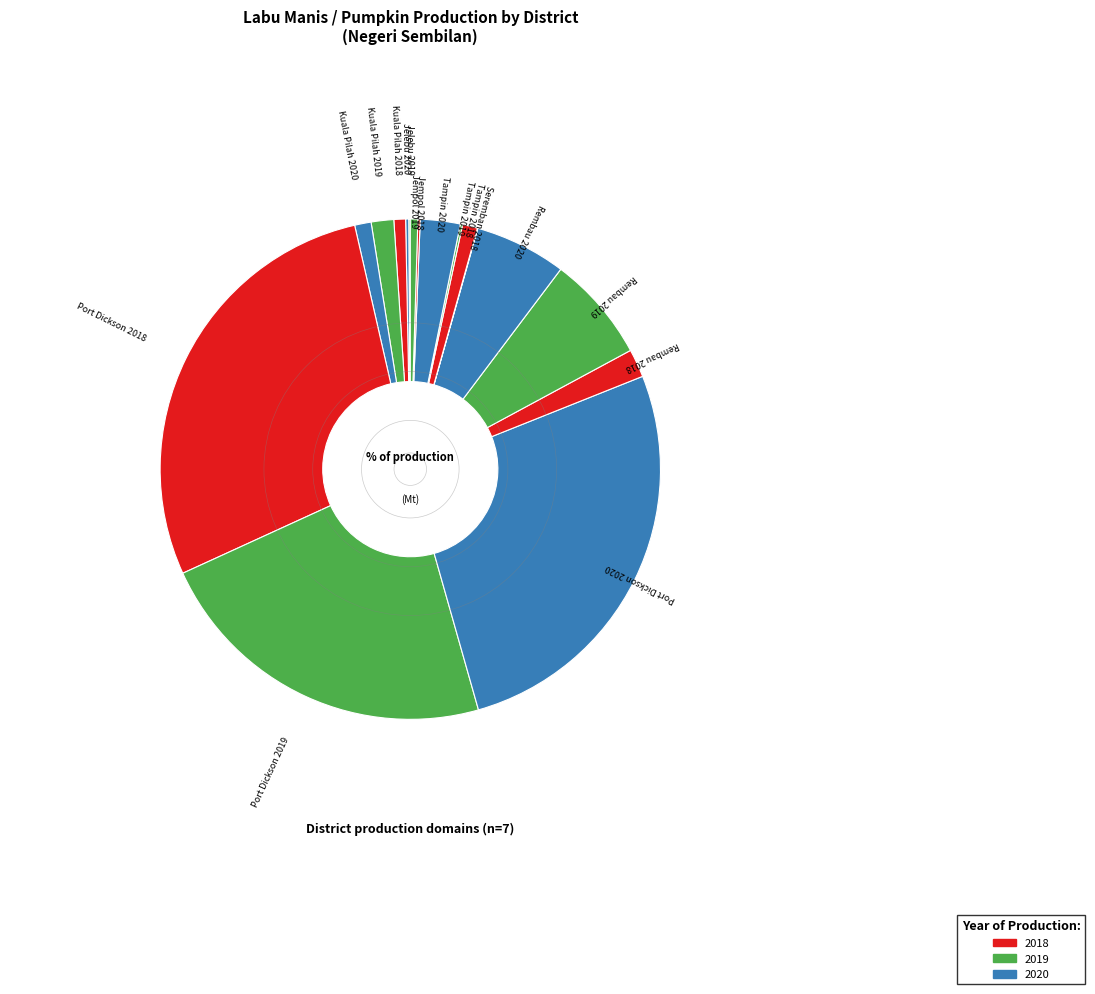

Is there a majority slice in this chart?

No